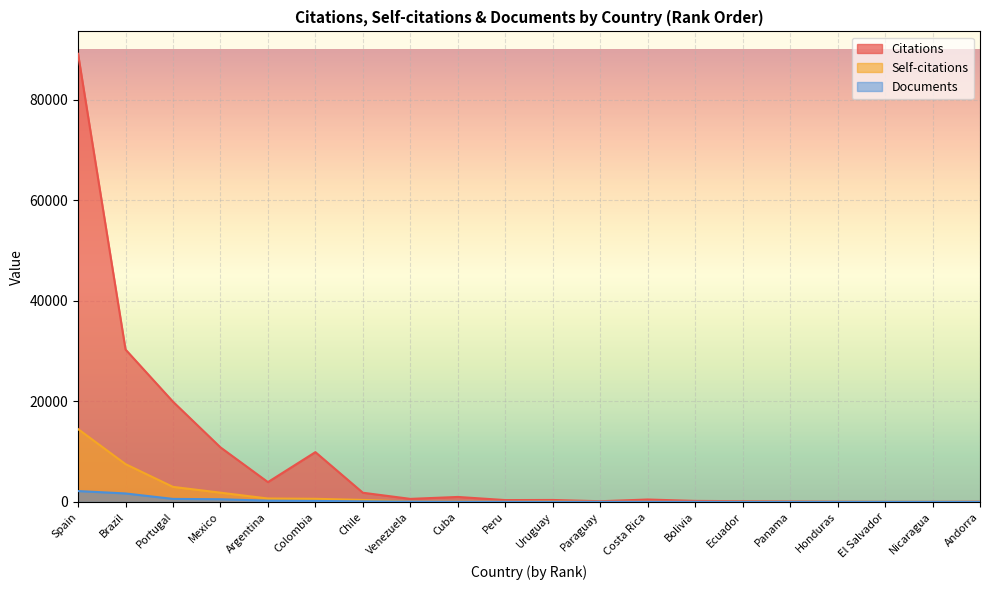

Reading left to right, extract all data points from this chart.

Citations: Spain=89182	Brazil=30332	Portugal=19944	Mexico=10851	Argentina=3935	Colombia=9902	Chile=1822	Venezuela=599	Cuba=983	Peru=361	Uruguay=382	Paraguay=131	Costa Rica=474	Bolivia=195	Ecuador=144	Panama=80	Honduras=27	El Salvador=0	Nicaragua=1	Andorra=33
Self-citations: Spain=14498	Brazil=7518	Portugal=2986	Mexico=1835	Argentina=672	Colombia=613	Chile=393	Venezuela=69	Cuba=78	Peru=31	Uruguay=77	Paraguay=14	Costa Rica=24	Bolivia=0	Ecuador=29	Panama=16	Honduras=6	El Salvador=0	Nicaragua=1	Andorra=0
Documents: Spain=2156	Brazil=1679	Portugal=593	Mexico=527	Argentina=237	Colombia=189	Chile=104	Venezuela=51	Cuba=32	Peru=18	Uruguay=14	Paraguay=10	Costa Rica=9	Bolivia=6	Ecuador=4	Panama=4	Honduras=3	El Salvador=2	Nicaragua=1	Andorra=1